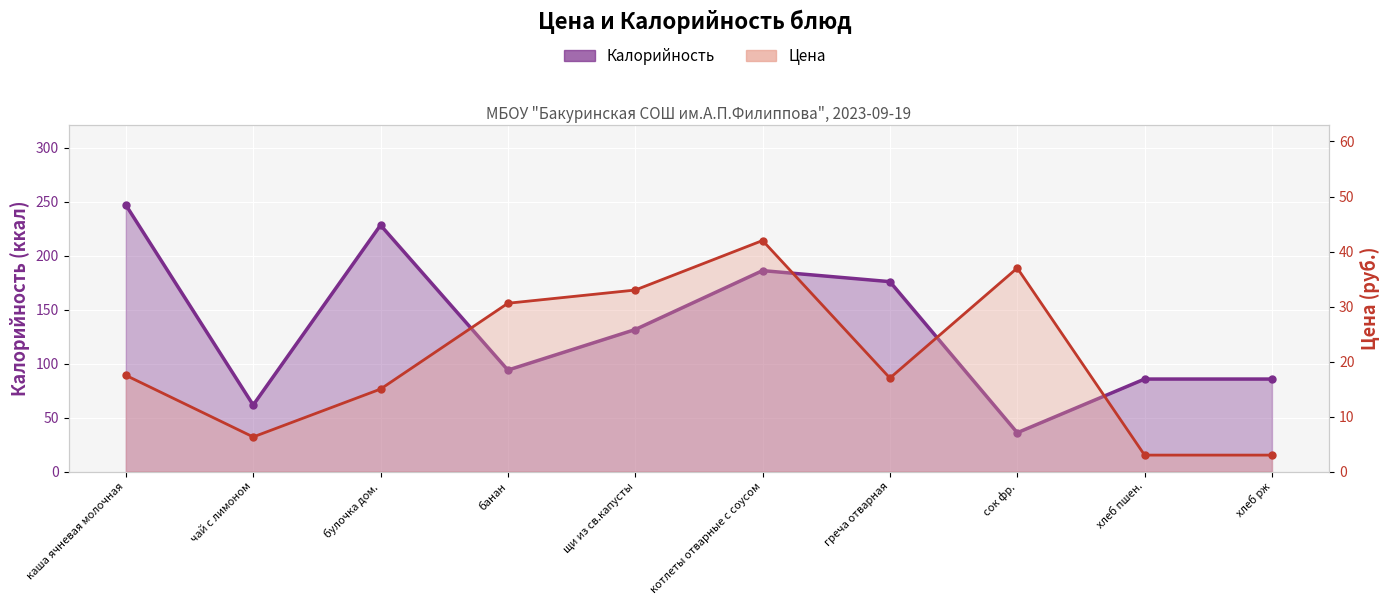

Which series changed the most between котлеты отварные с соусом and сок фр.?

Калорийность